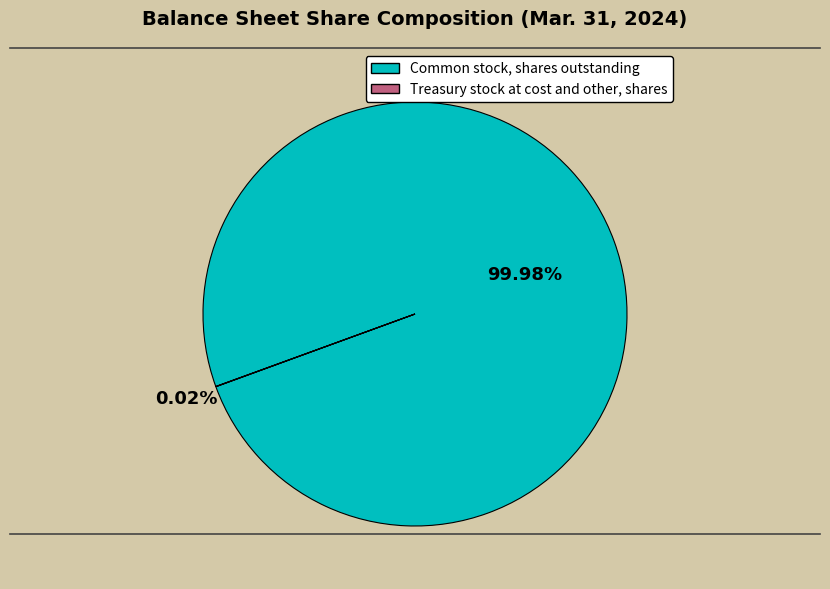

Which slice represents more than half of the pie?

Common stock, shares outstanding